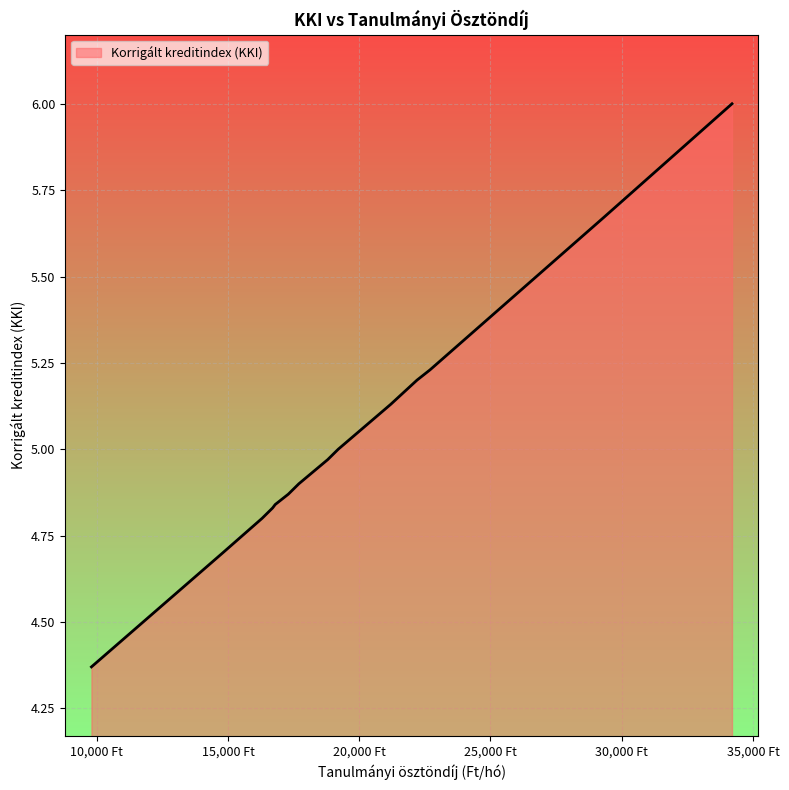

How many lines are shown in the chart?

1